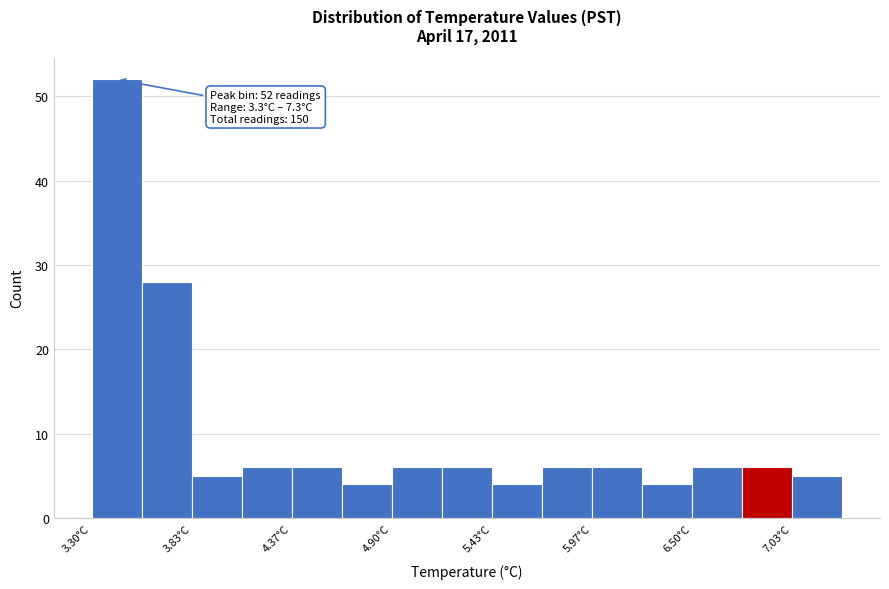

Read against the x-axis, roughly where is the centre of the tallest bar?

3.4